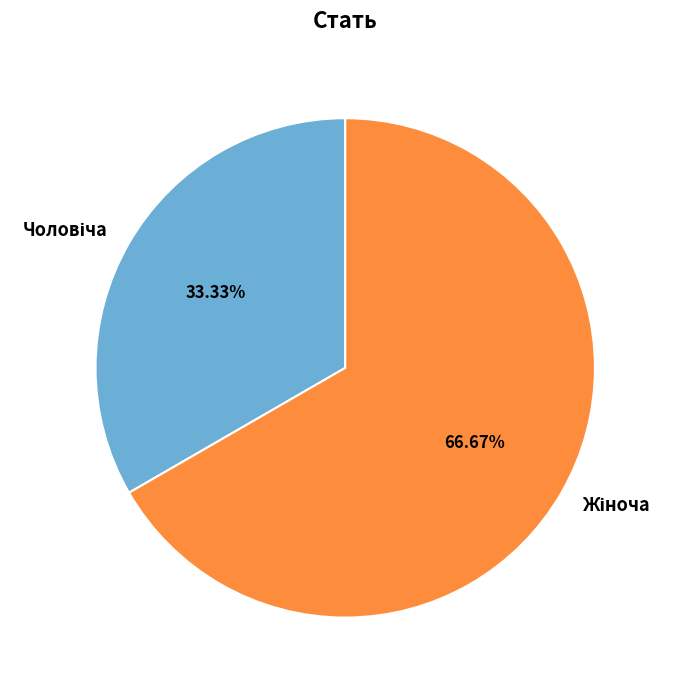

Does any single category account for the majority?

Yes